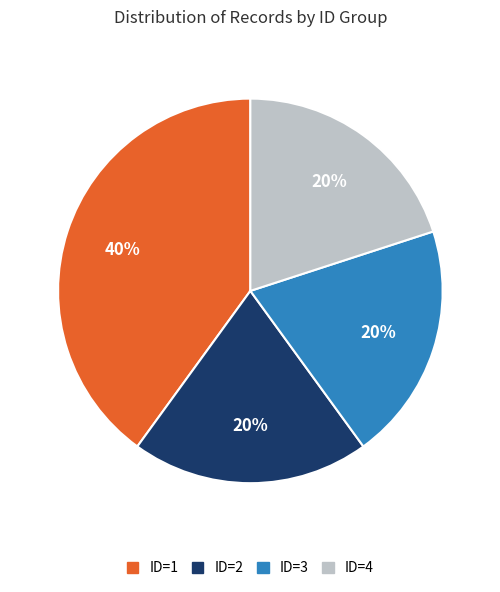

True or false: ID=1 accounts for 40% of the total.

True